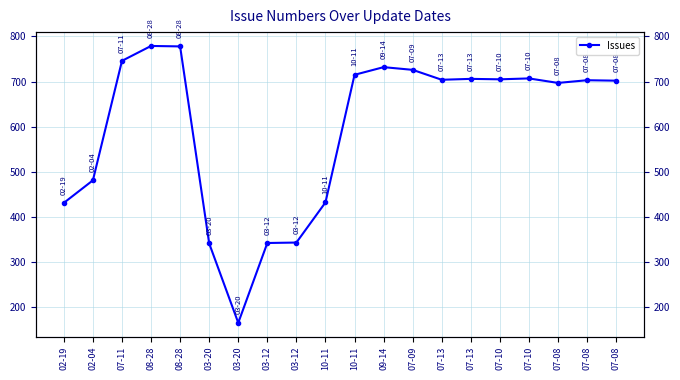

Count the number of categories in the chart.

20